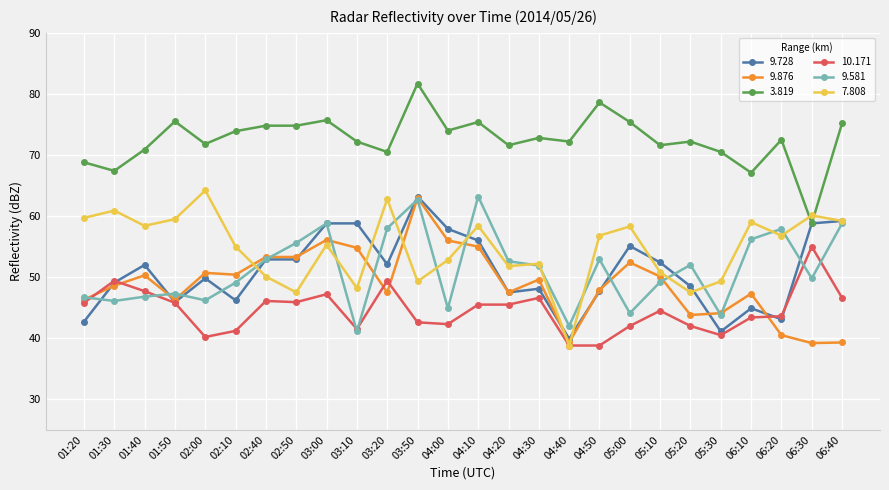

At which category does 9.728 reach its first local valley?

01:50